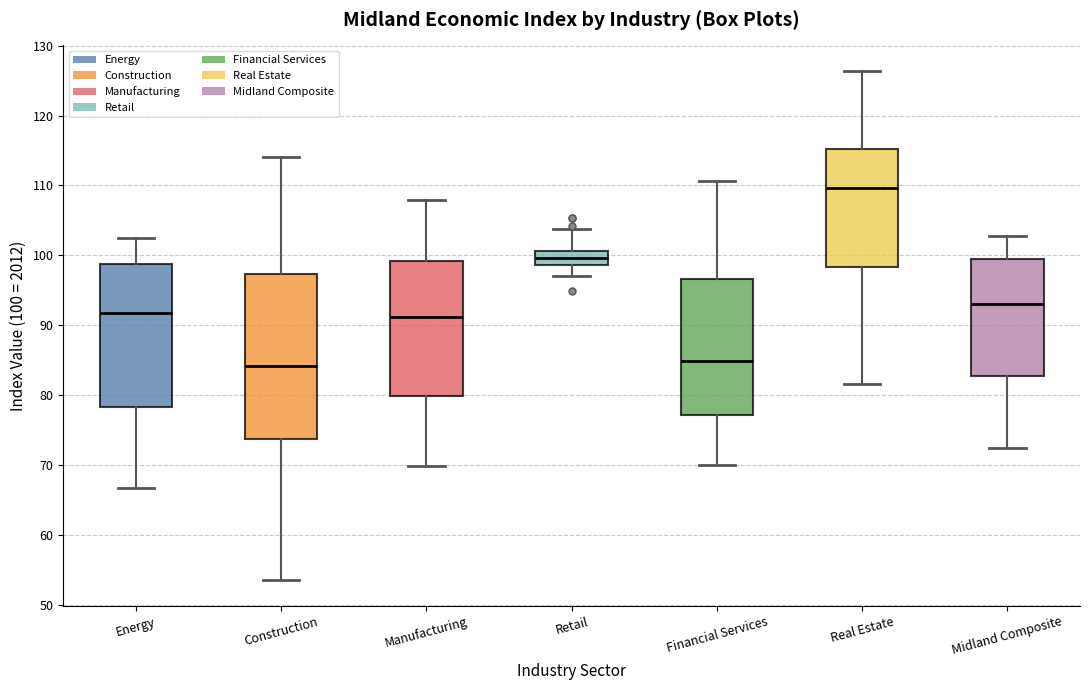

Reading left to right, transcribe this box plot: for each box, give where its median line is, the range the box spans, and where its two whiskers end, as read against the y-axis. The values are not printed on the chart, so give them approximately, as read against the axis.

Energy: median 92, box 78 to 99, whiskers 67 to 102
Construction: median 84, box 74 to 97, whiskers 53 to 114
Manufacturing: median 91, box 80 to 99, whiskers 70 to 108
Retail: median 100, box 99 to 101, whiskers 97 to 104
Financial Services: median 85, box 77 to 97, whiskers 70 to 111
Real Estate: median 110, box 98 to 115, whiskers 82 to 126
Midland Composite: median 93, box 83 to 100, whiskers 72 to 103